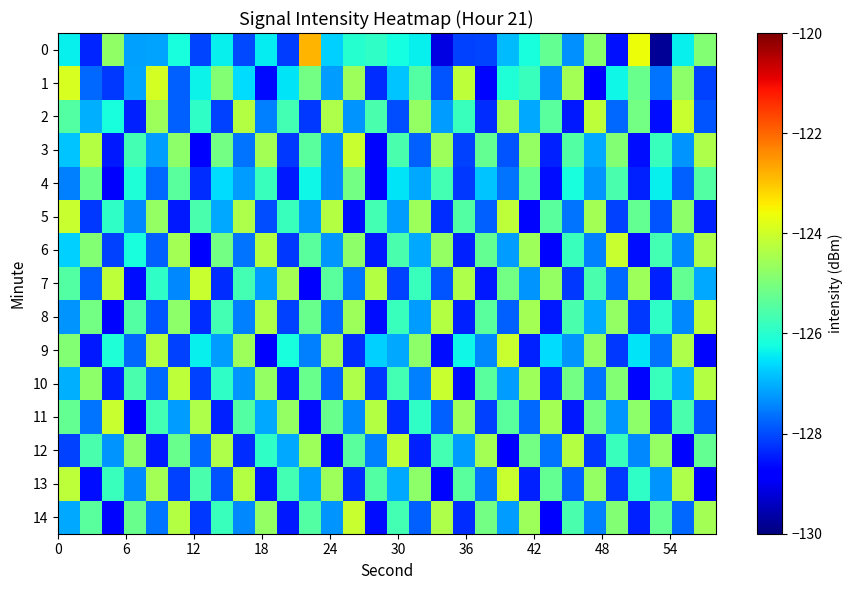

Which series has the widest spread of values?

row_0